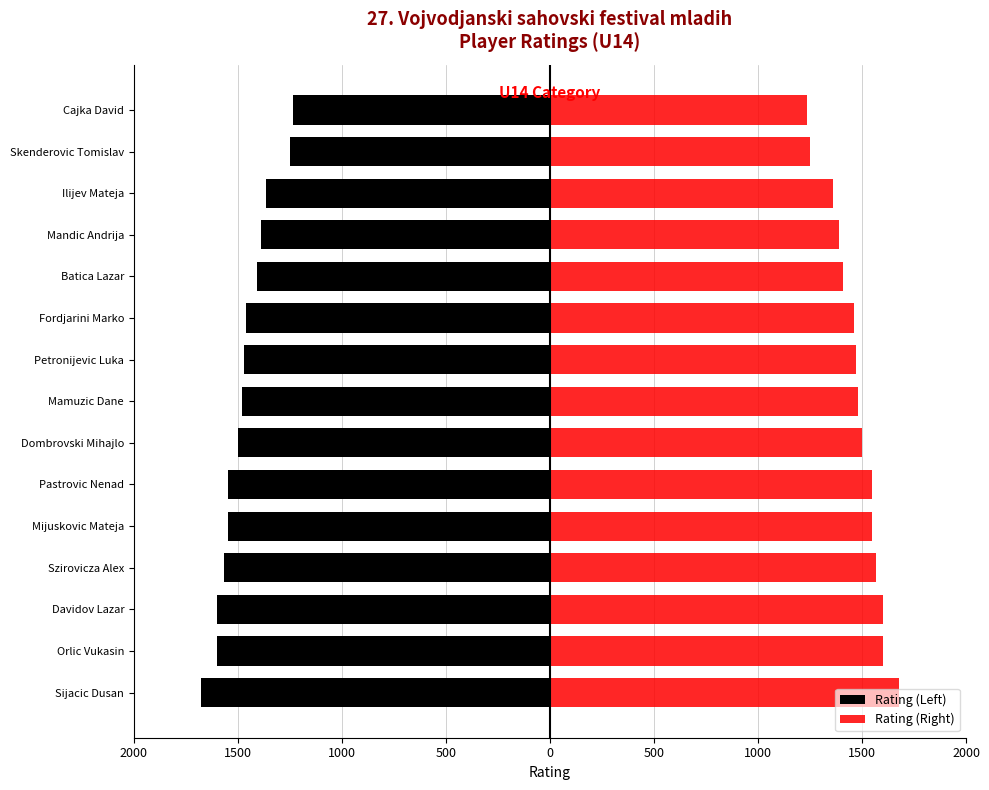

At how many categories does at least one series exceed -784?

15